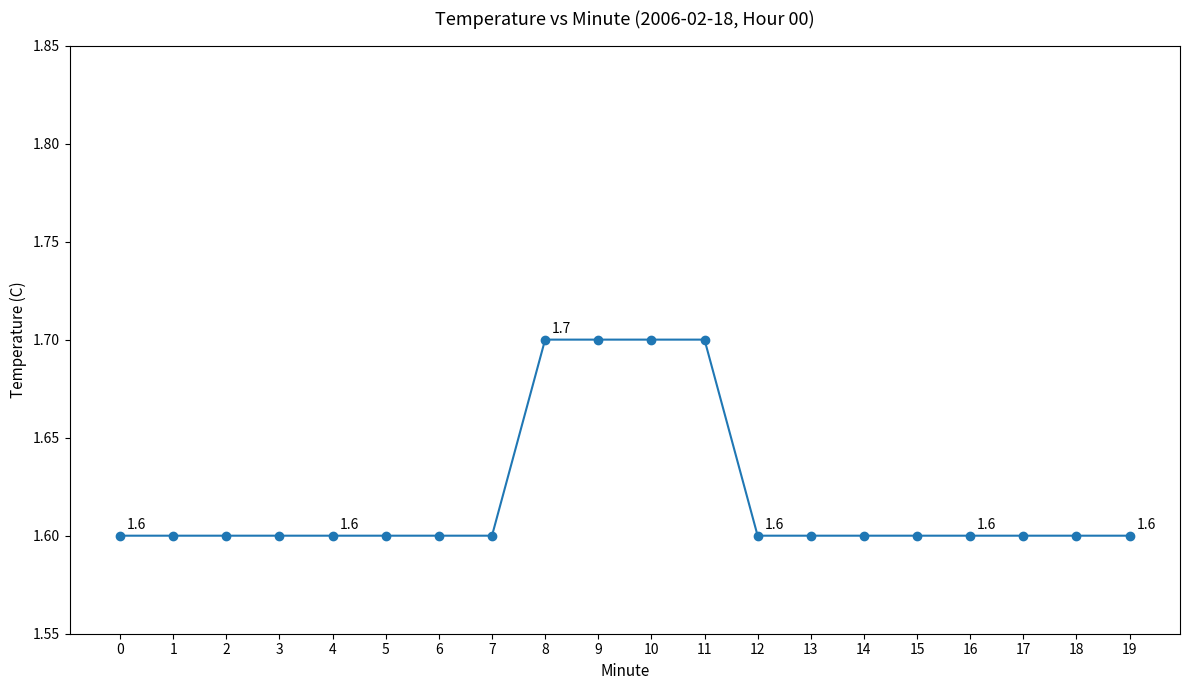

Reading left to right, list all the values displayed in this chart.

0=1.6	1=1.6	2=1.6	3=1.6	4=1.6	5=1.6	6=1.6	7=1.6	8=1.7	9=1.7	10=1.7	11=1.7	12=1.6	13=1.6	14=1.6	15=1.6	16=1.6	17=1.6	18=1.6	19=1.6